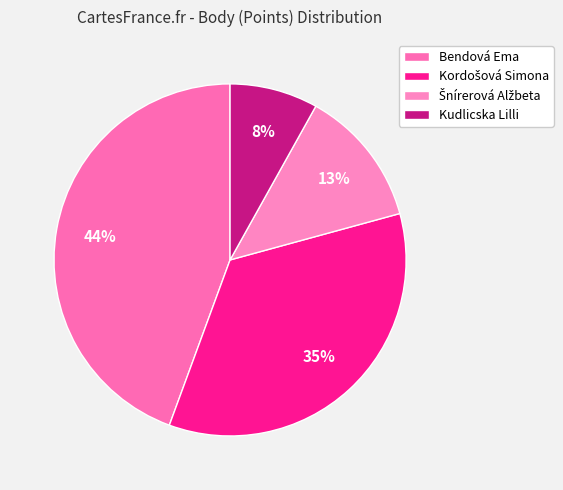

What percentage is the Kudlicska Lilli slice, to the nearest percent?

8%